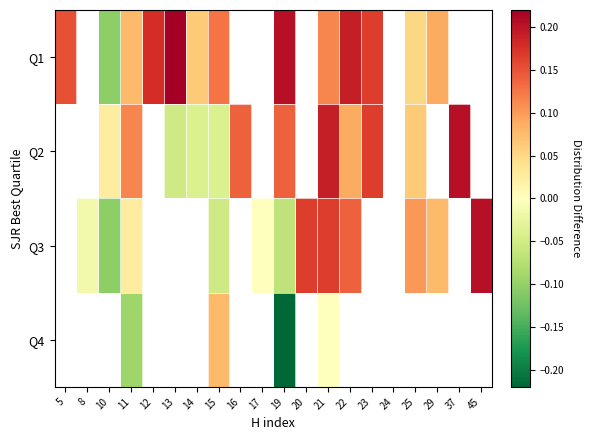

True or false: Q3 has a value of -0.1 at 15.

False